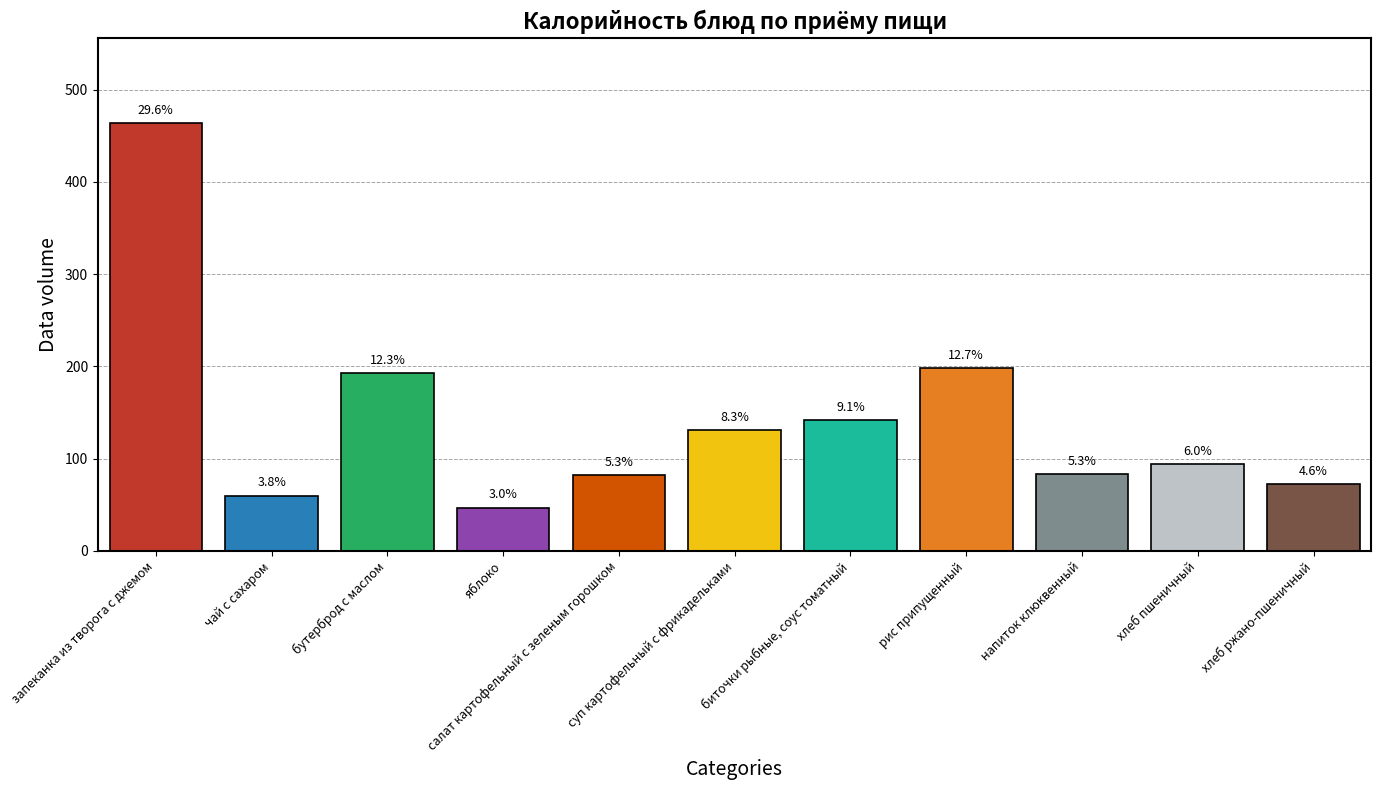

The chart shows a value of 463.5 at запеканка из творога с джемом. True or false?

True